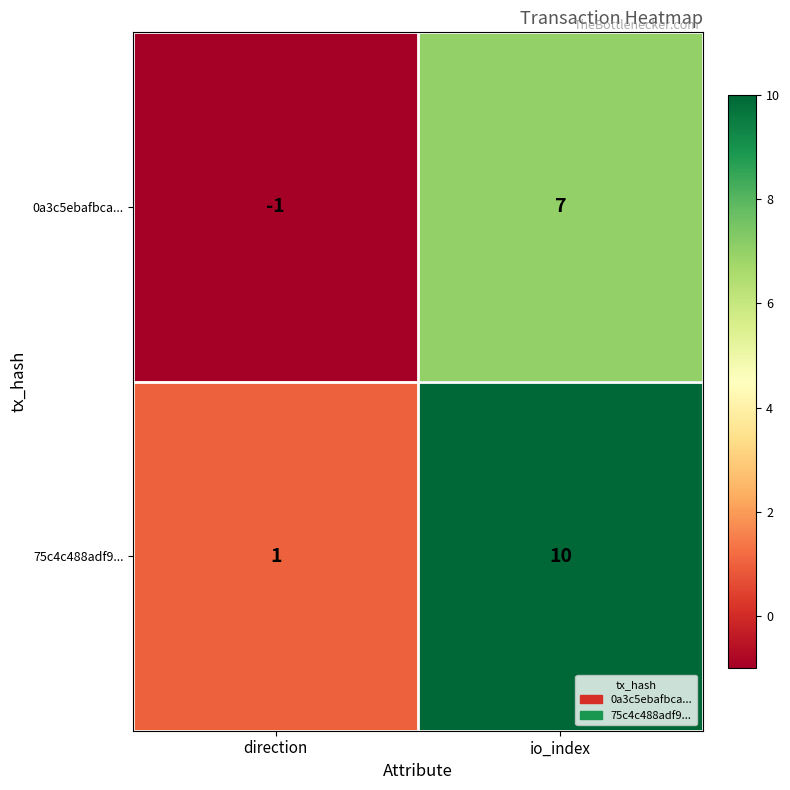

Which category has the highest value in the 0a3c5ebafbca... series?

io_index